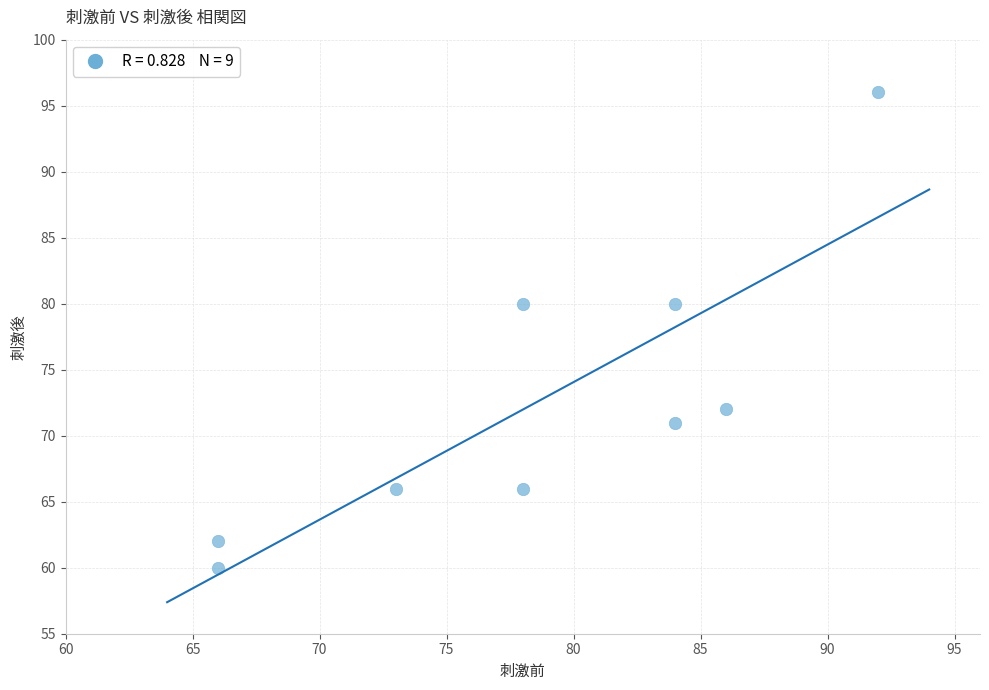

What is the range of Y values (max minus min)?

36